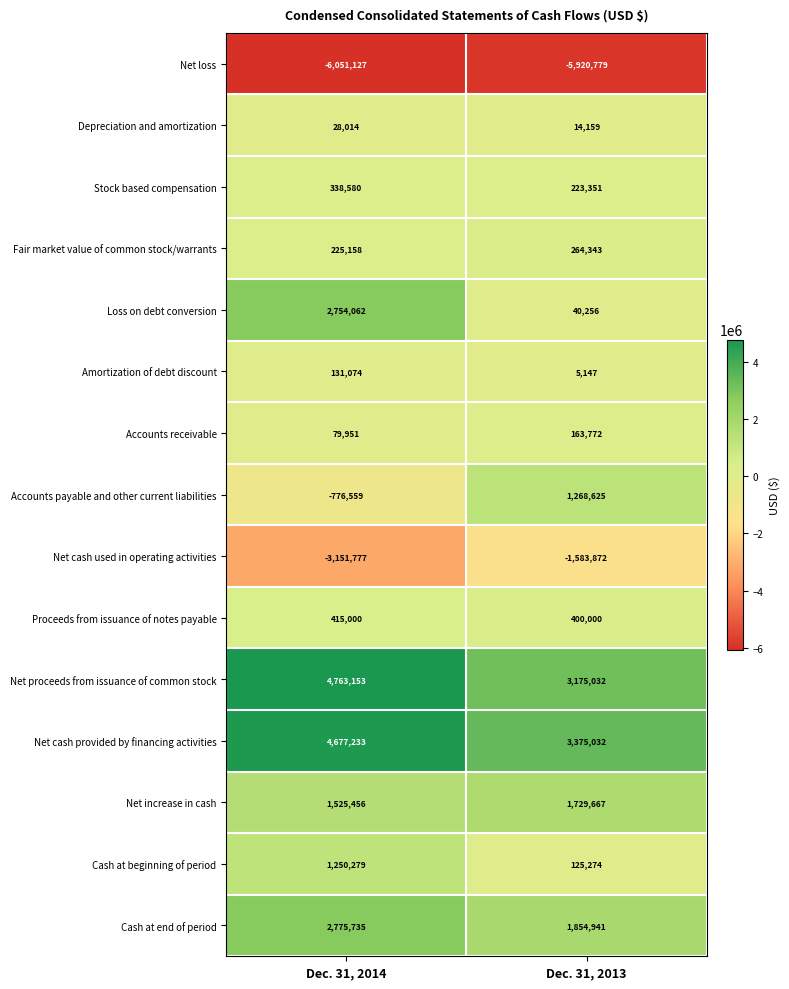

The Accounts payable and other current liabilities series shows 1268625 at Dec. 31, 2013. True or false?

True